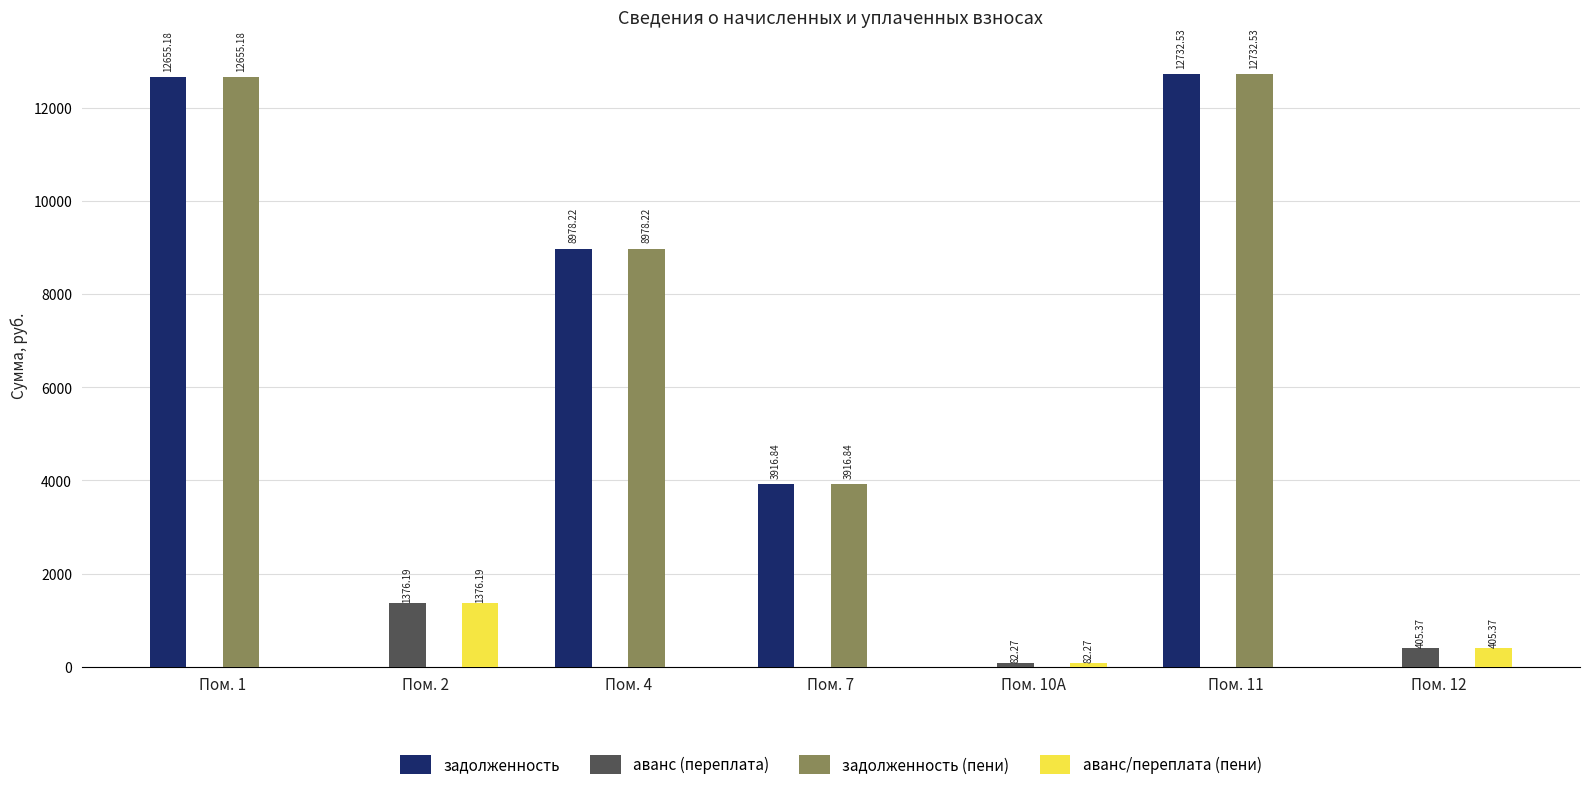

What is the total value across all series at Пом. 12?

810.7